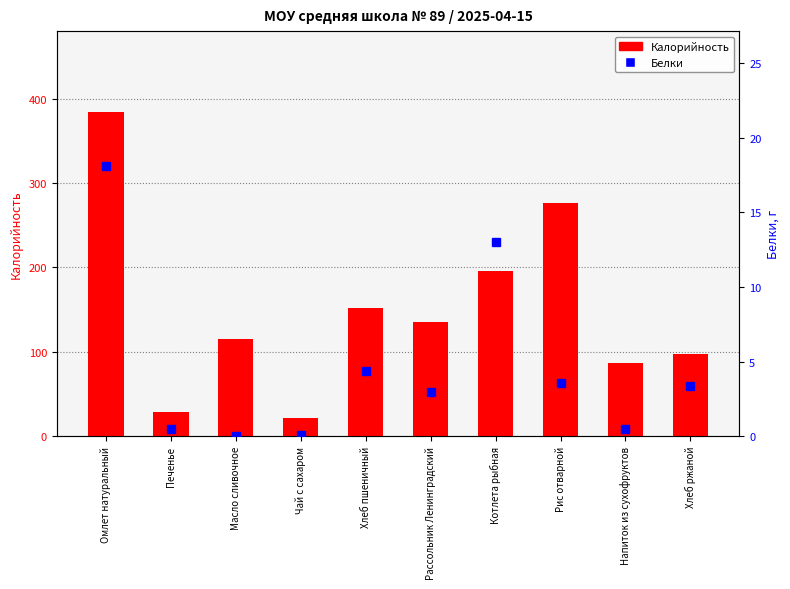

What position from the right is Хлеб пшеничный?

6